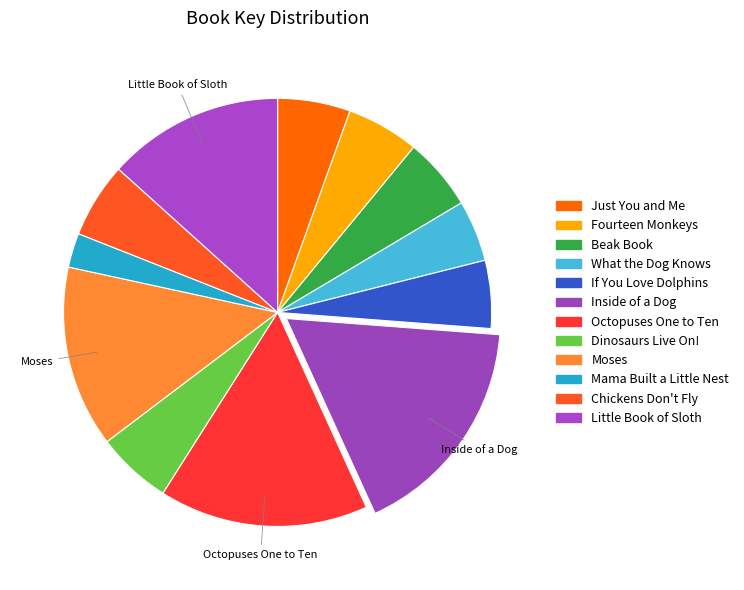

Is it true that Fourteen Monkeys is 1% of the pie?

False